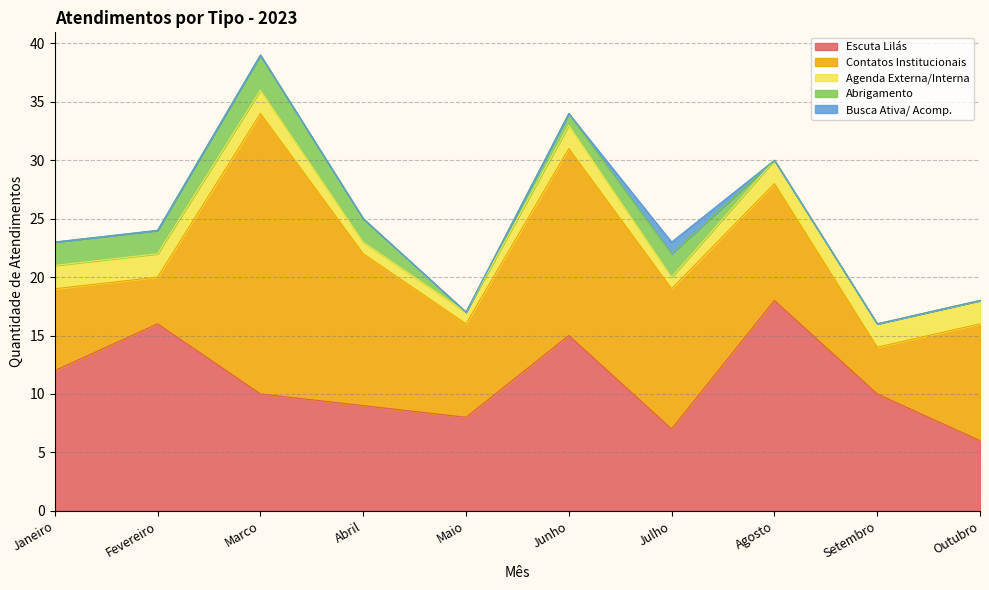

Is the value of Escuta Lilás at Abril greater than the value of Contatos Institucionais at Setembro?

Yes